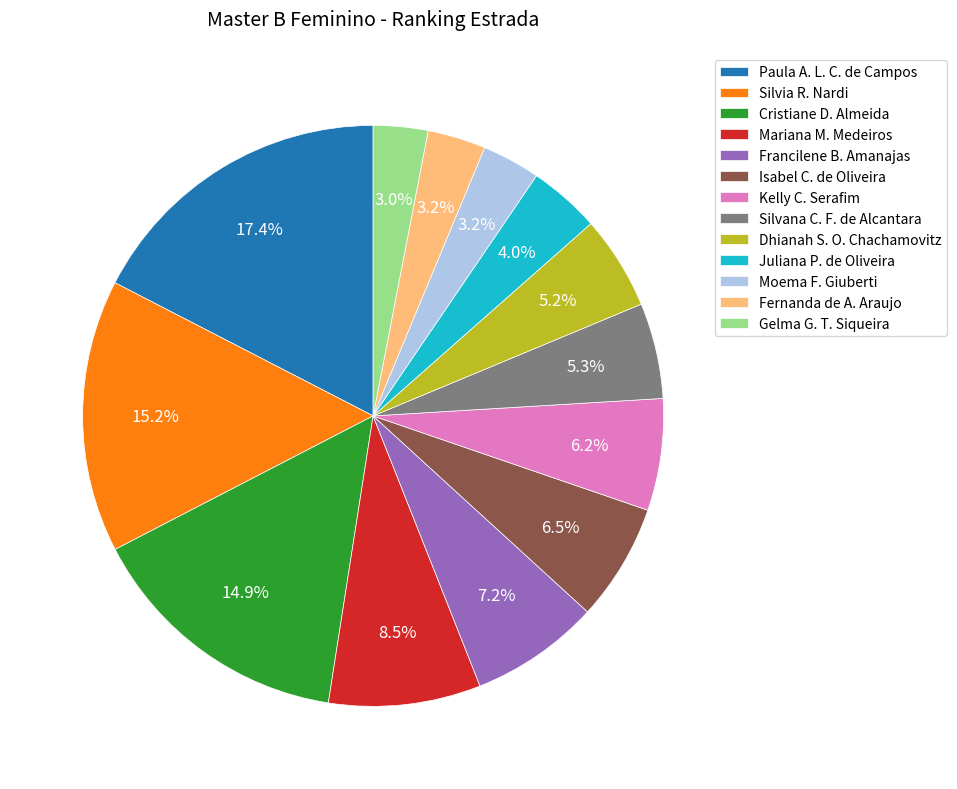

Which slice is the largest?

Paula A. L. C. de Campos